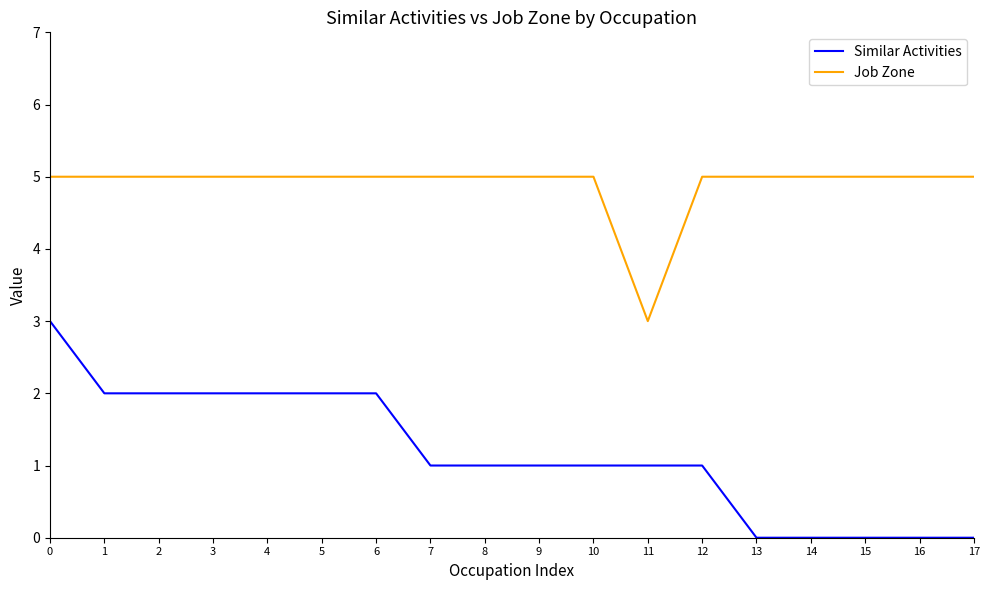

What is the difference between the maximum and second lowest values in the Similar Activities series?

3